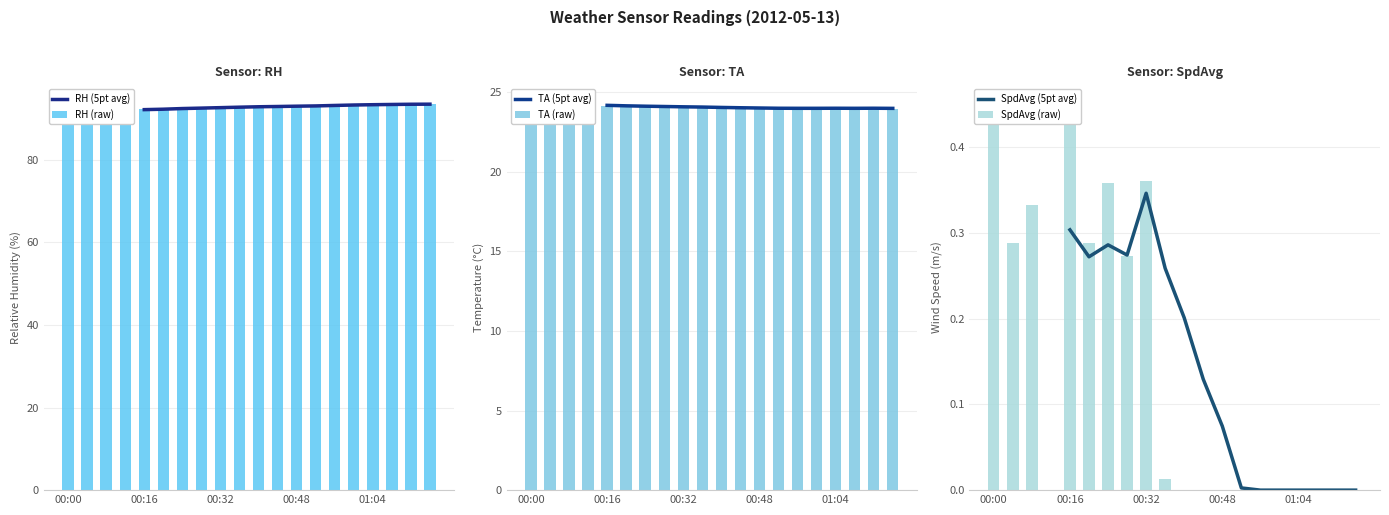

What is the label of the 20th bar from the right?

00:00